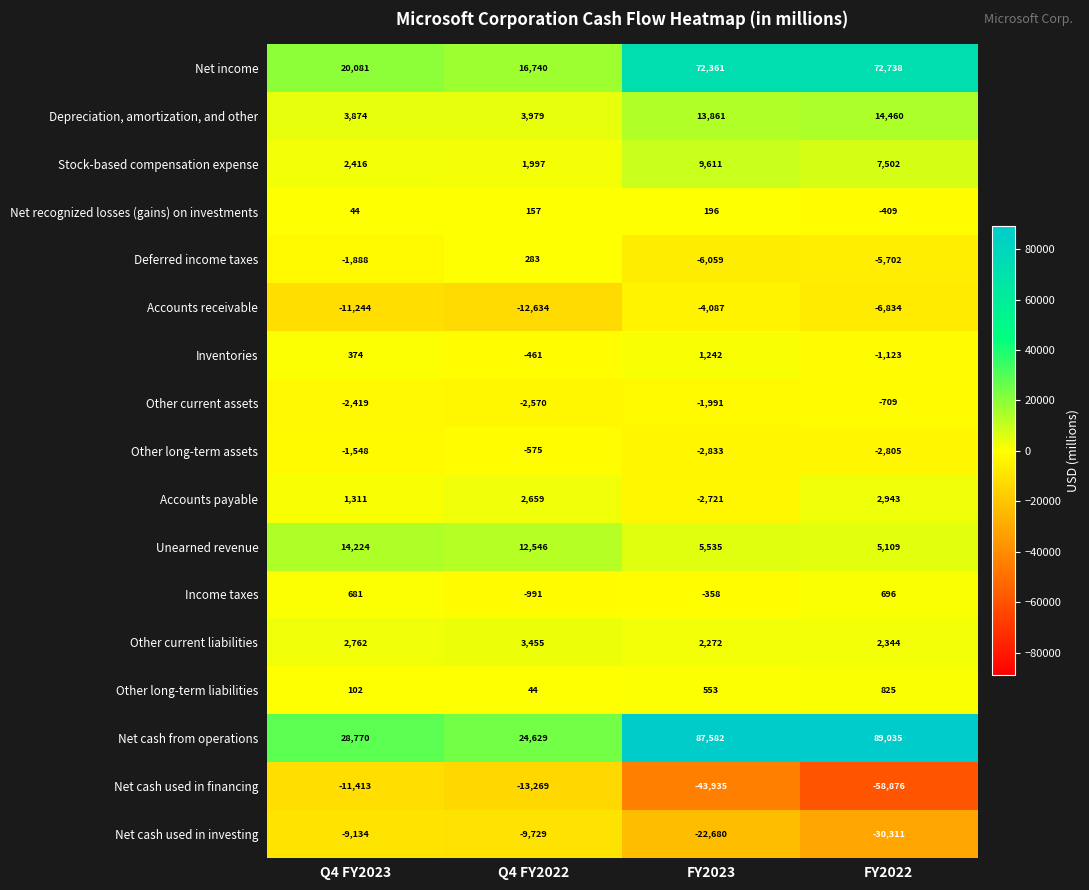

Rank the series at FY2022 from lowest to highest value.

Net cash used in financing, Net cash used in investing, Accounts receivable, Deferred income taxes, Other long-term assets, Inventories, Other current assets, Net recognized losses (gains) on investments, Income taxes, Other long-term liabilities, Other current liabilities, Accounts payable, Unearned revenue, Stock-based compensation expense, Depreciation, amortization, and other, Net income, Net cash from operations